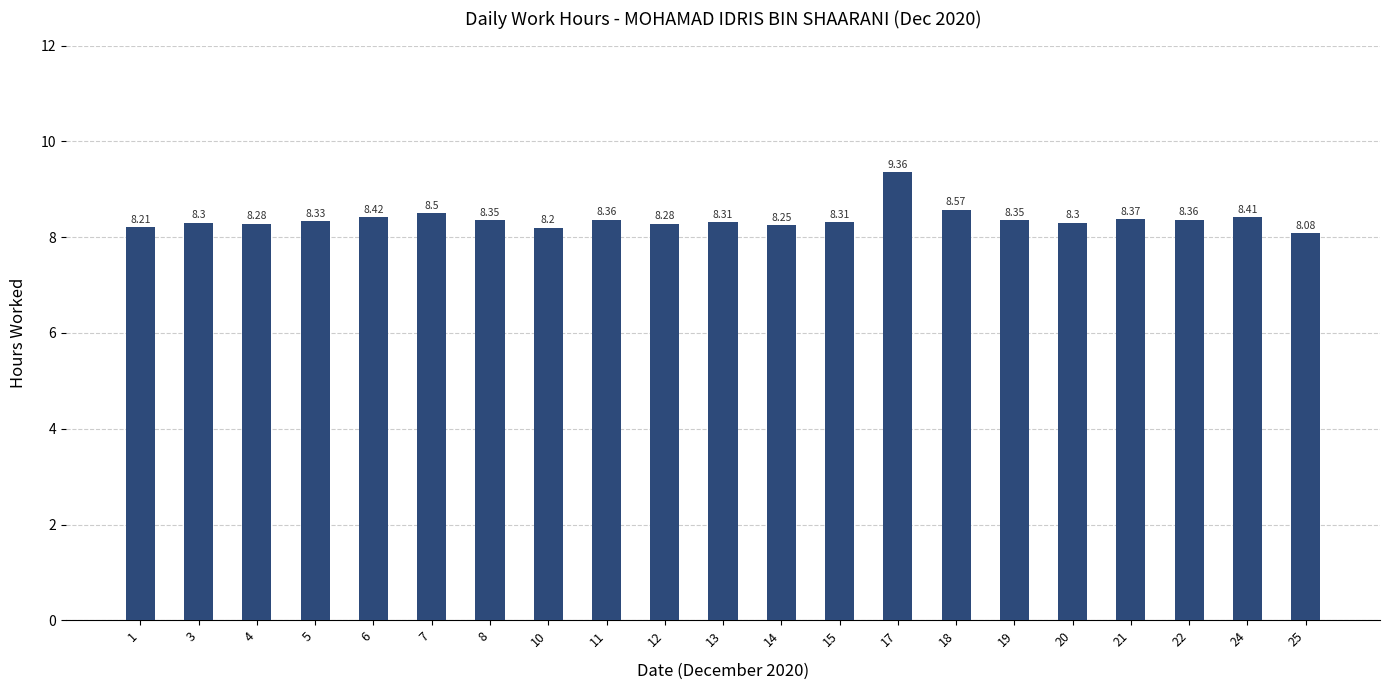

Which label corresponds to the smallest value in the chart?

25